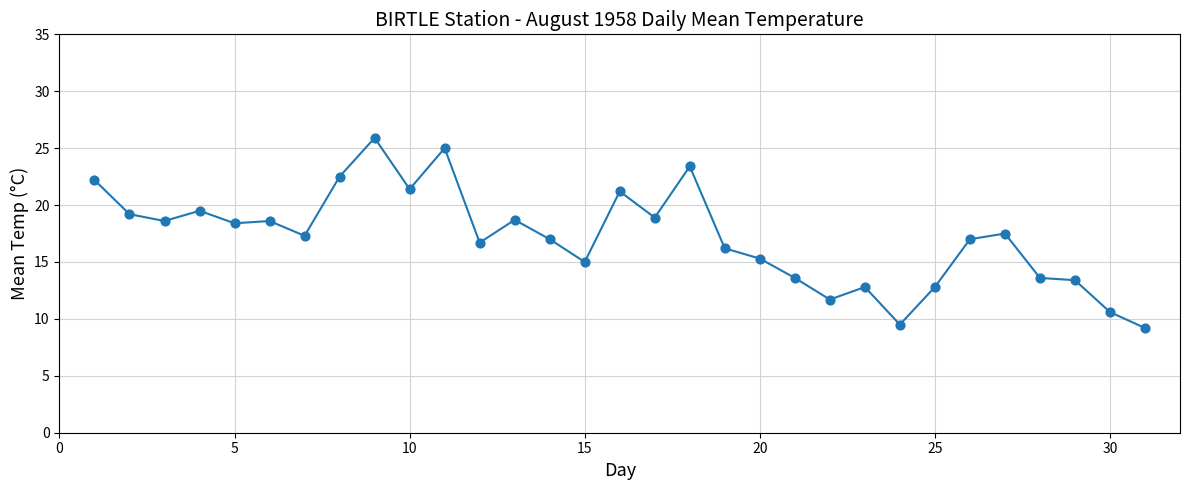

What is the maximum value shown in the chart?

25.9